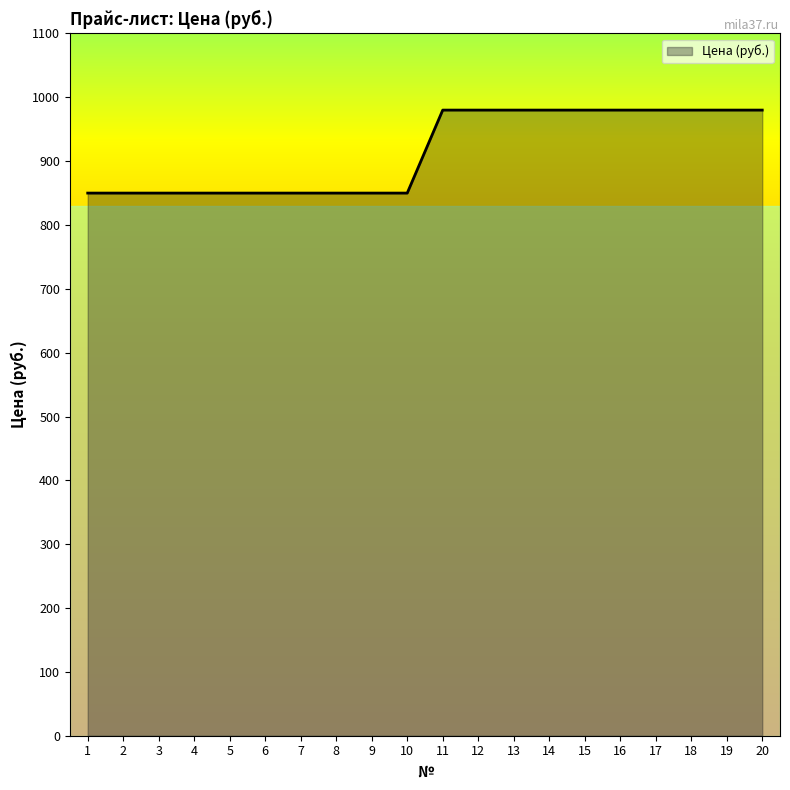

The chart shows a value of 850 at 8. True or false?

True